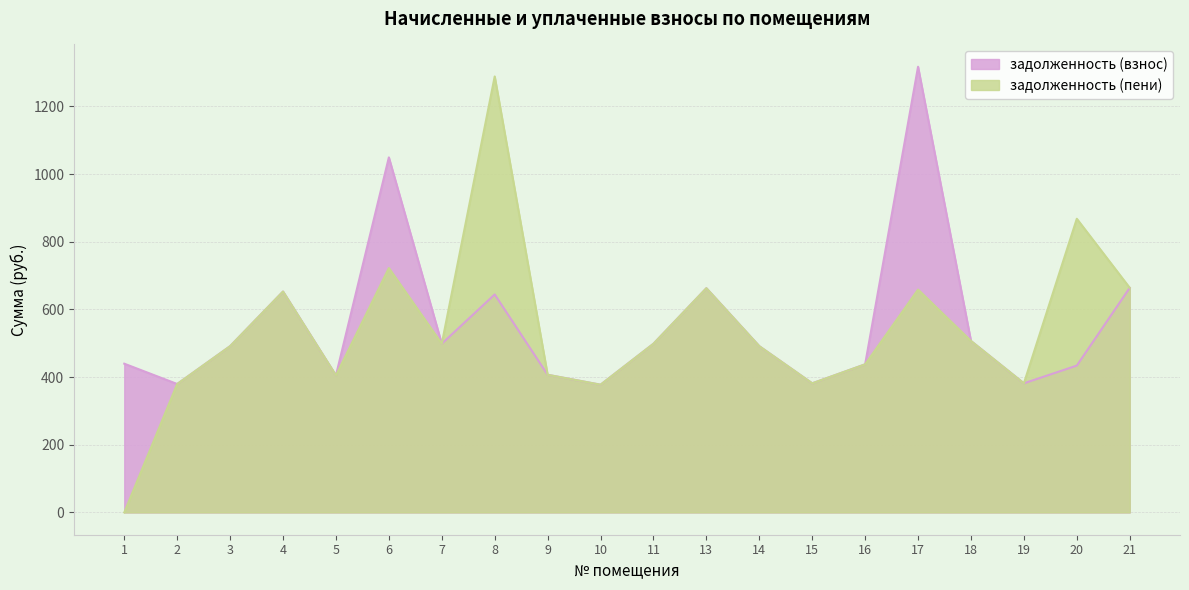

At which category does задолженность (взнос) reach its first local valley?

2